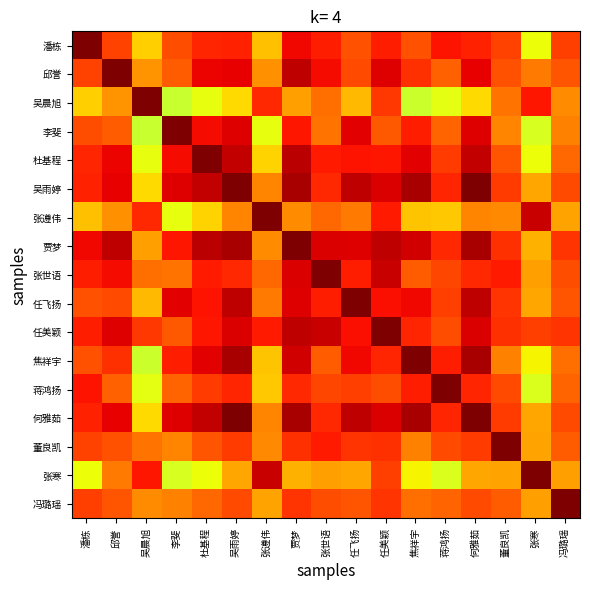

Which has a higher value, 吴雨婷 or 焦祥宇?

吴雨婷